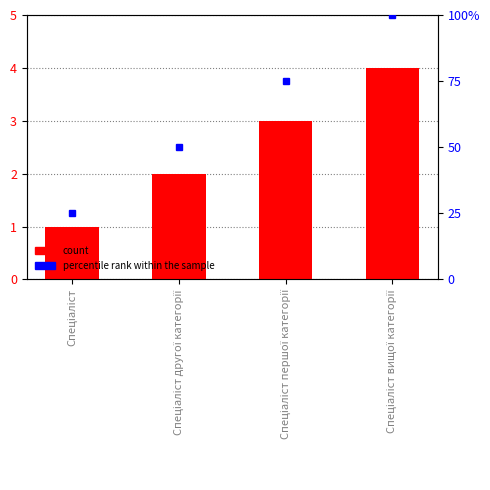

What is the label of the 1st bar from the right?

Спеціаліст вищої категорії